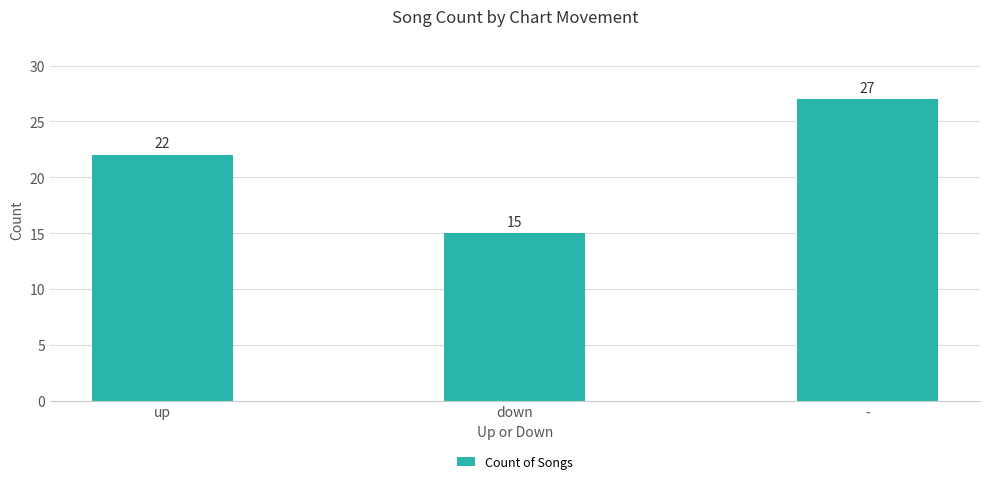

Reading left to right, extract all data points from this chart.

22	15	27